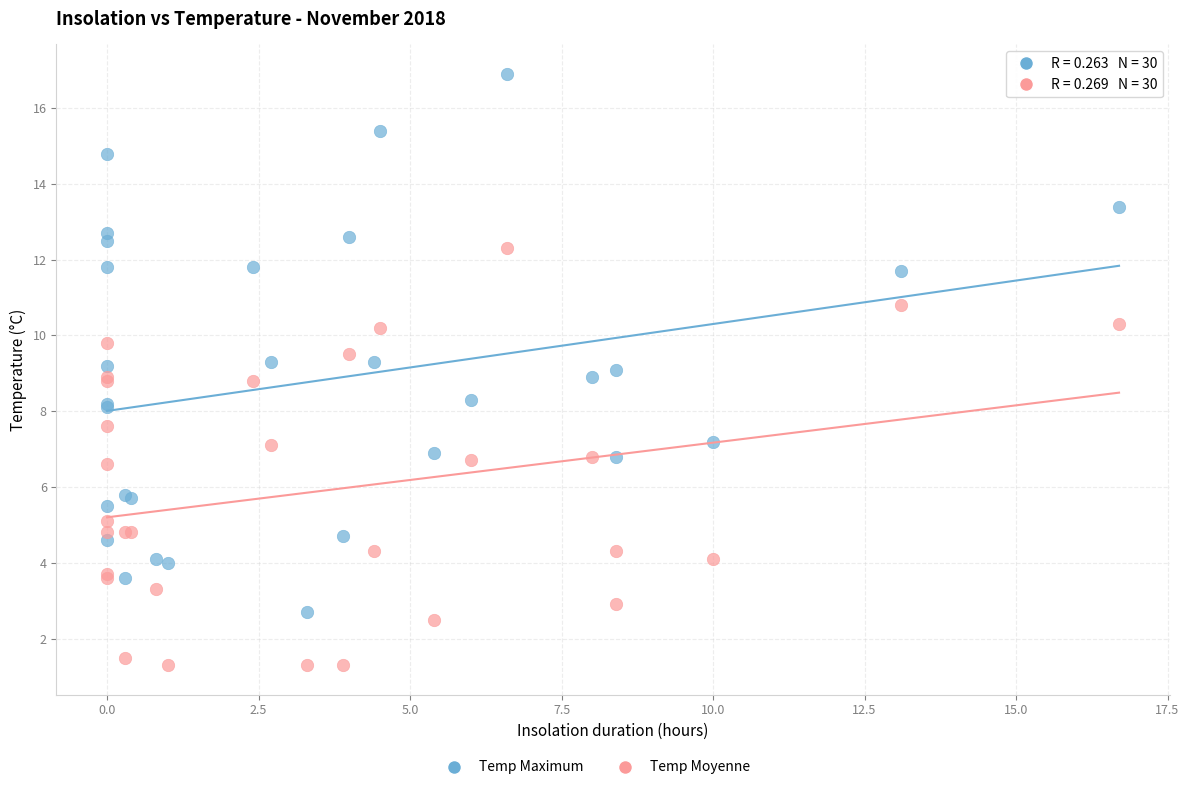

What is the X range (max minus min) for the scatter plot?

16.7